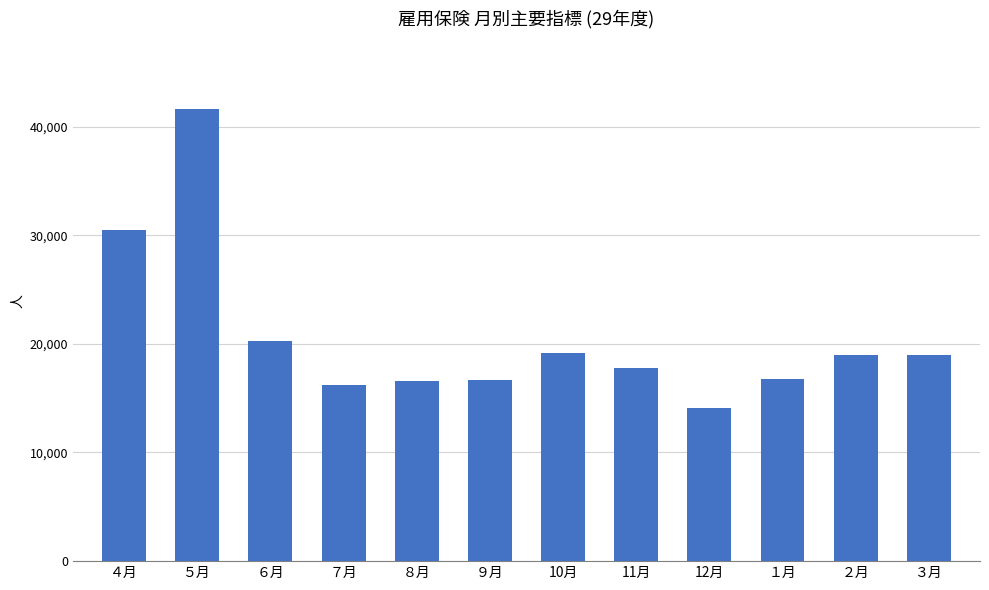

Approximately how many times larger is the value at １月 compared to ７月?

1.0